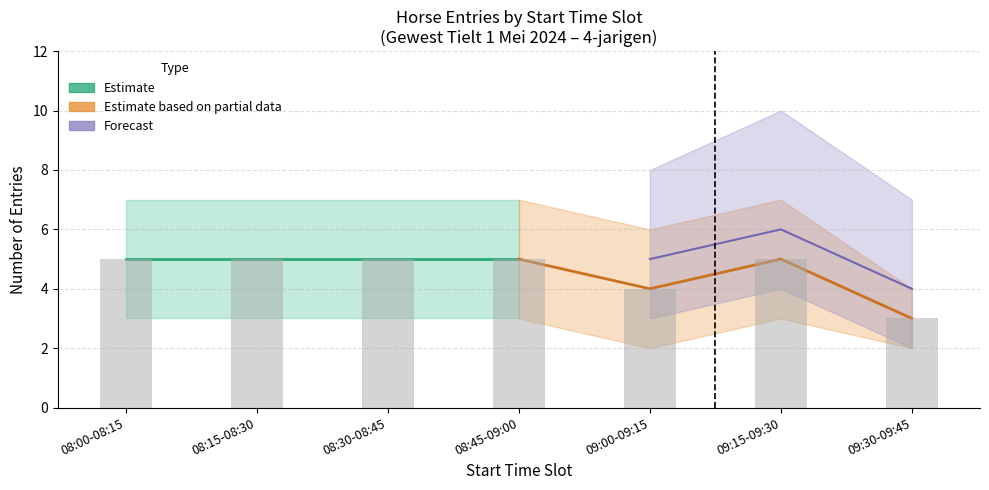

True or false: Entries per slot has a value of 1 at 08:15.

False